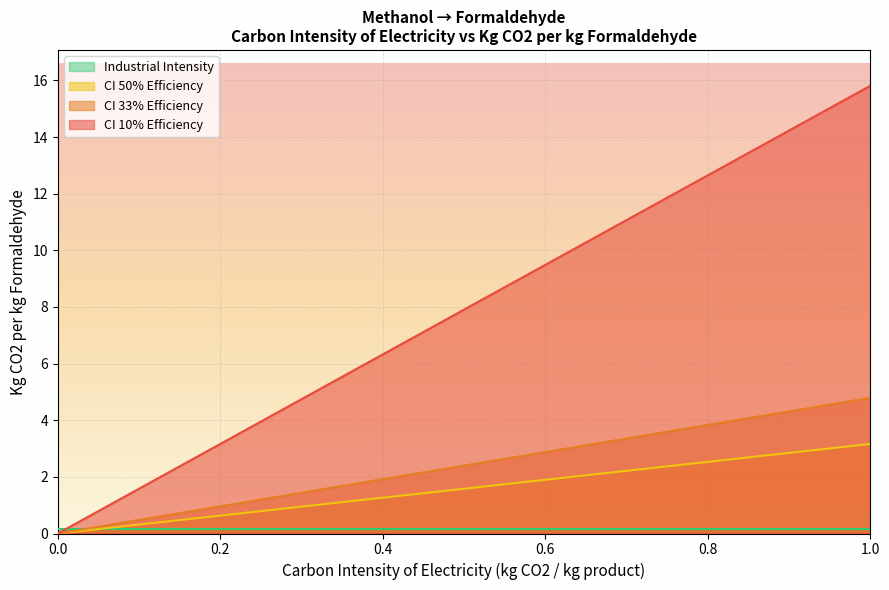

True or false: CI 10% Efficiency has a value of 16.2 at 0.6.

False